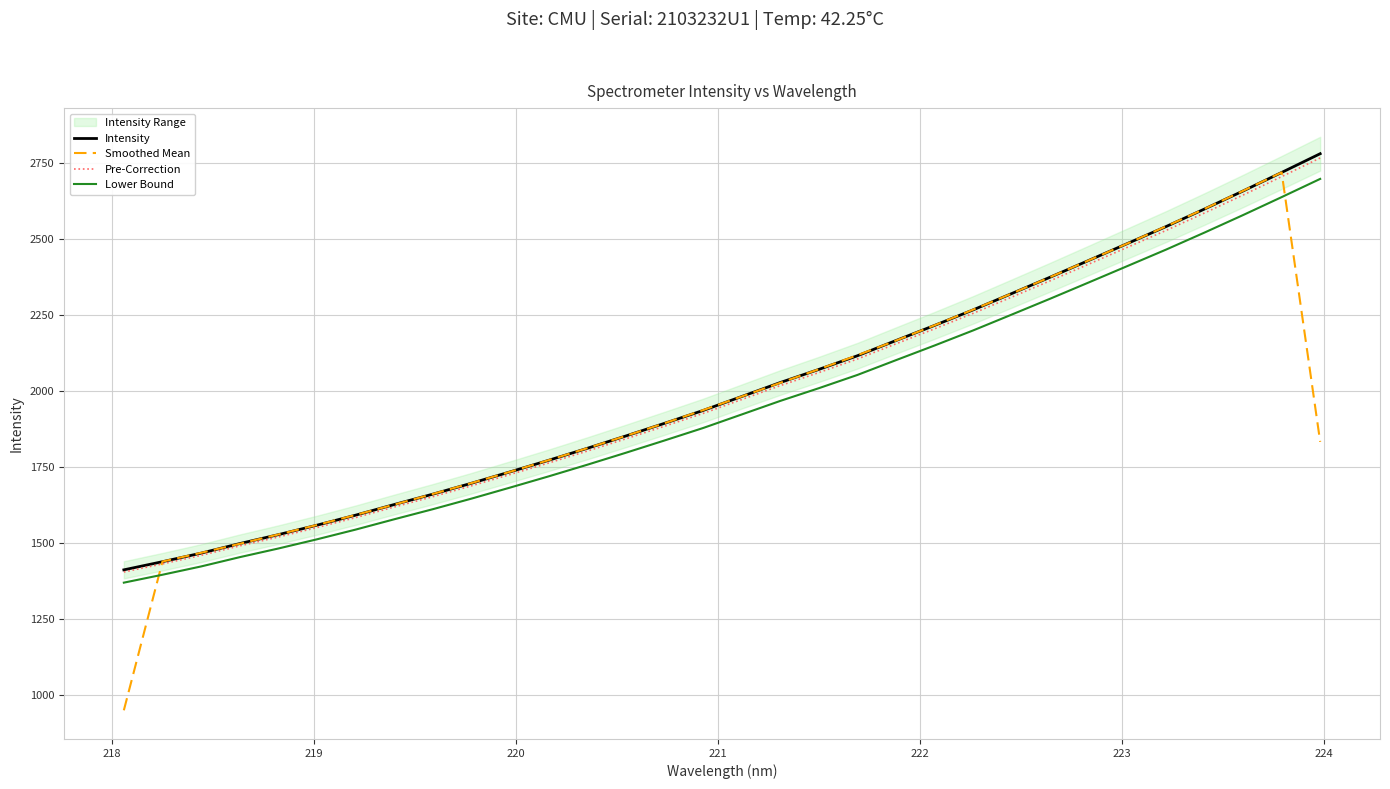

True or false: Lower Bound and Intensity cross at least once.

False